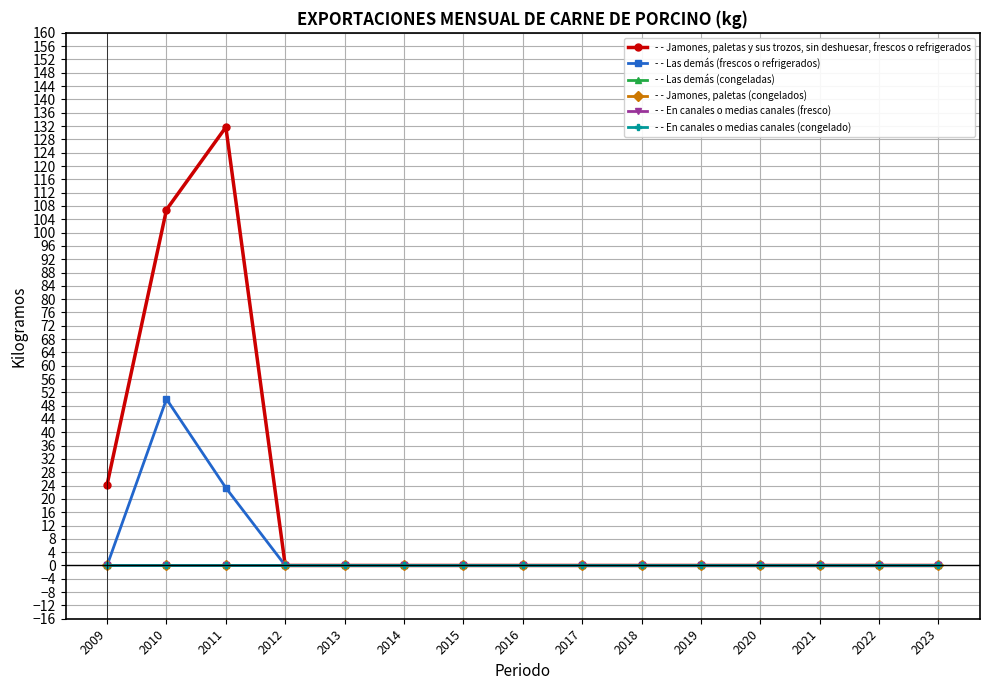

Is this an area chart (filled region under the line)?

No